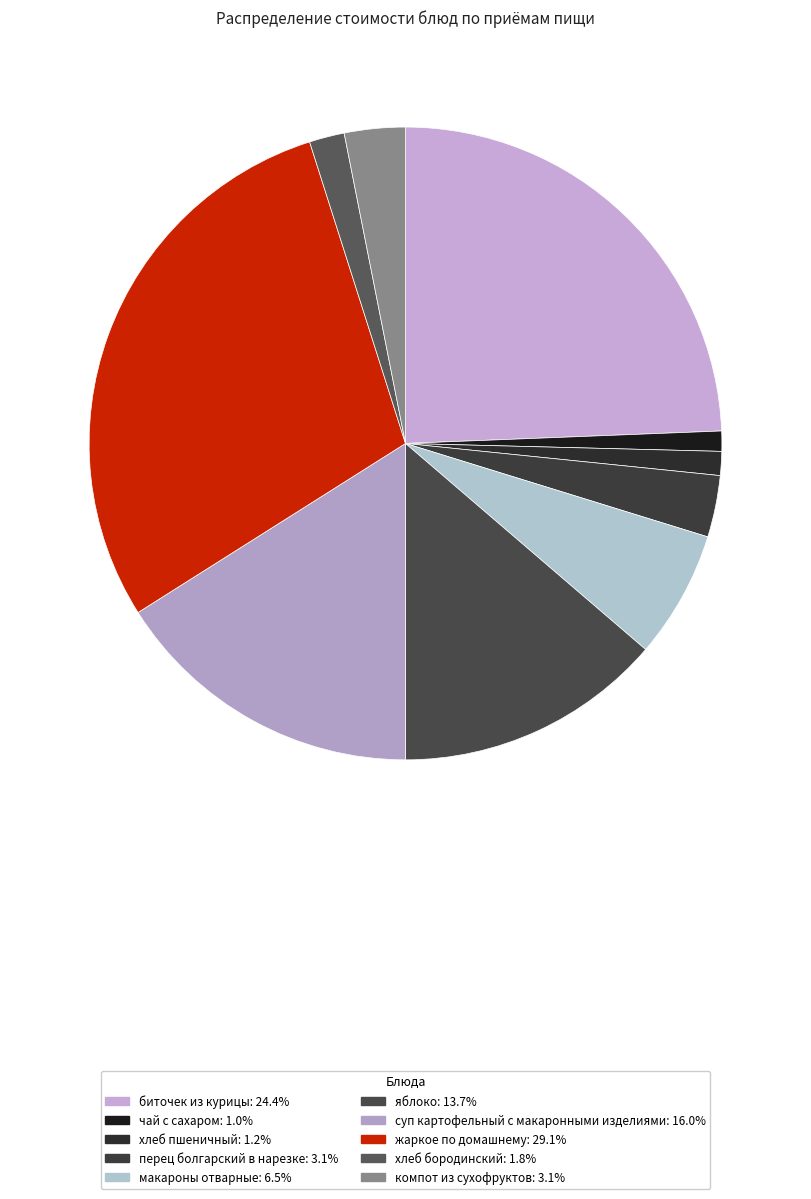

What is the ratio of the value at чай с сахаром to the value at хлеб пшеничный?

0.8